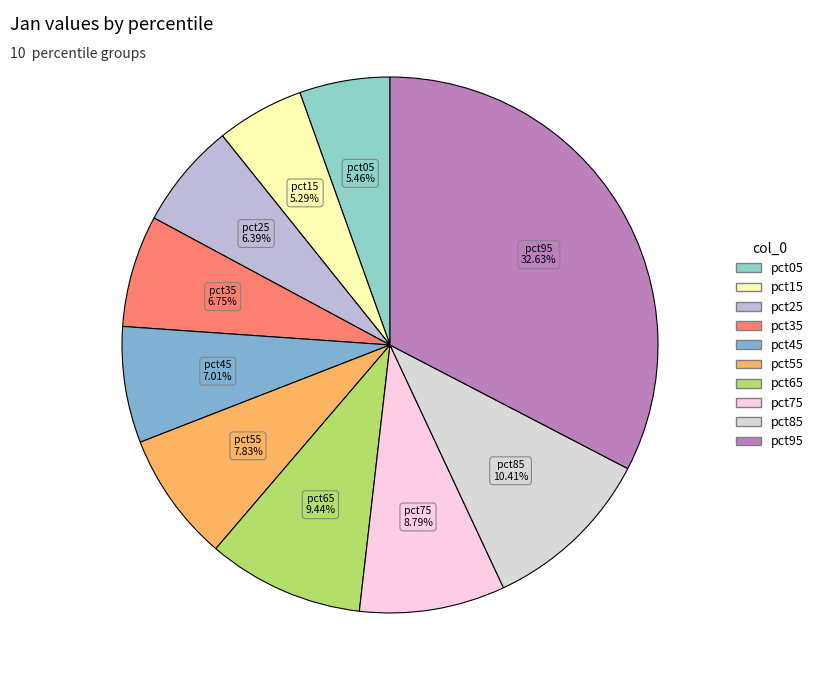

True or false: pct85 accounts for 10% of the total.

True